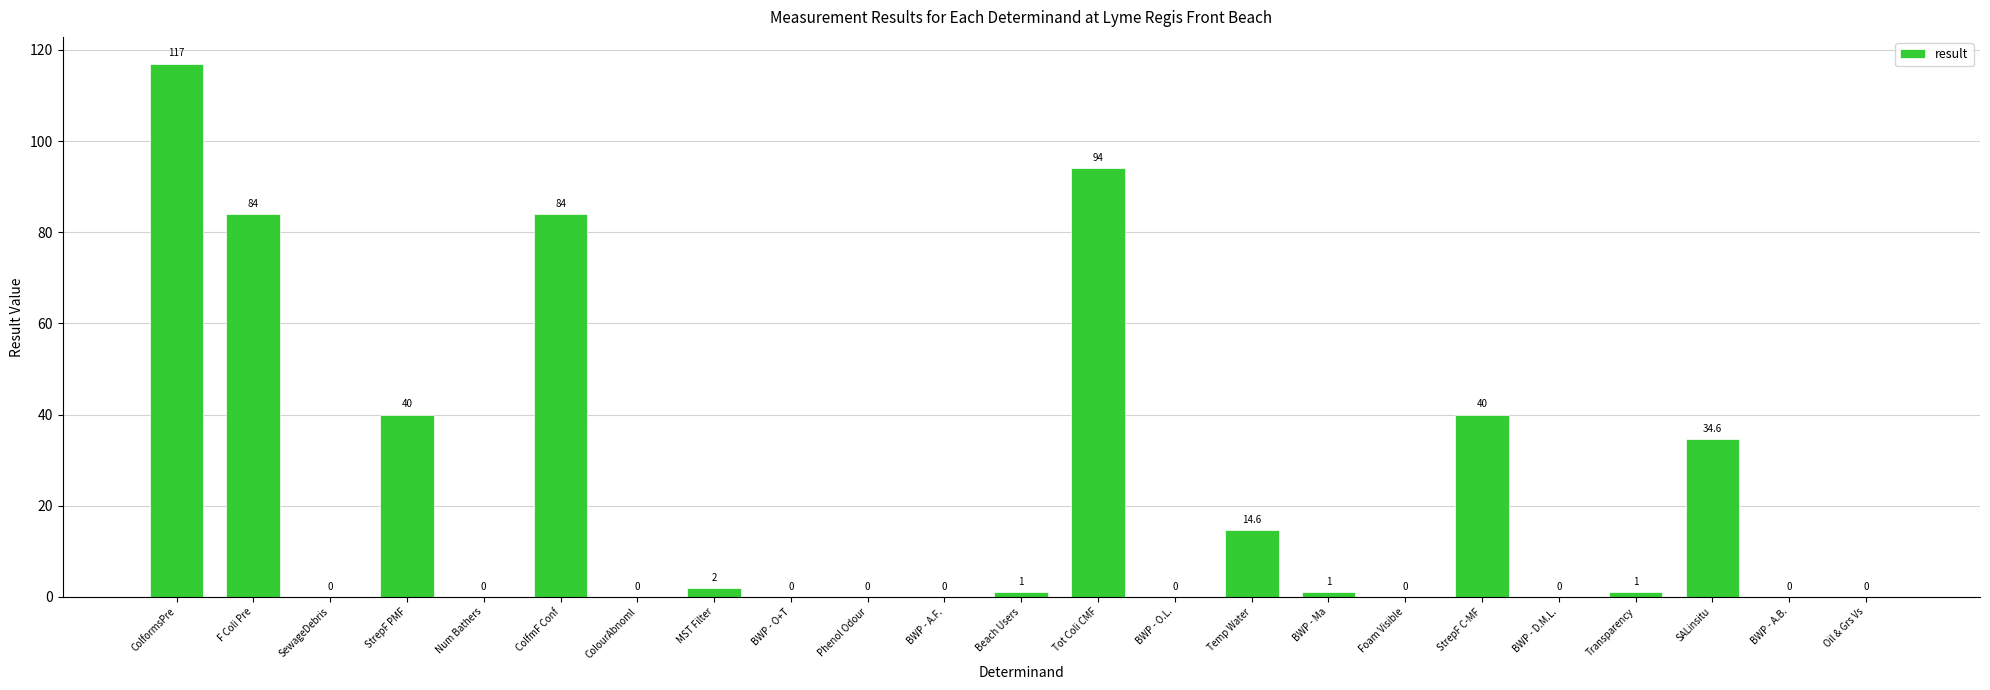

At which label does the data first exceed 1?

ColformsPre